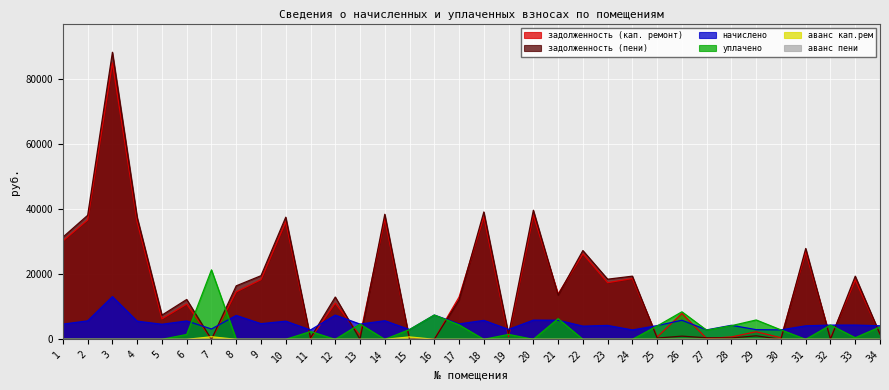

What is the difference between the maximum and minimum values in the аванс пени series?

1.4